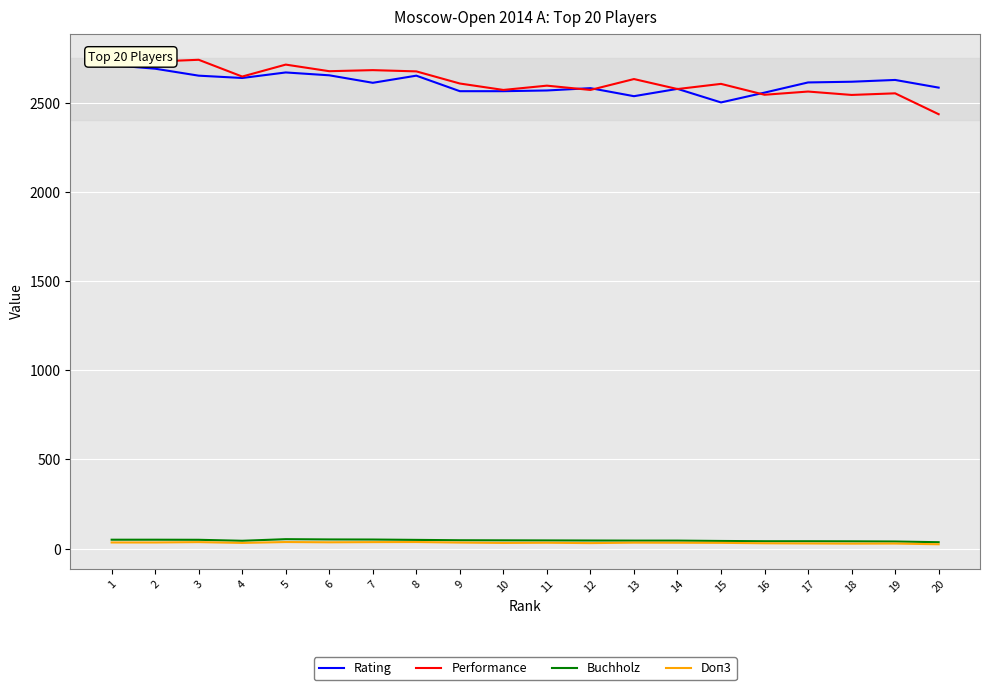

The value of Performance at 19 is 3383.5. True or false?

False